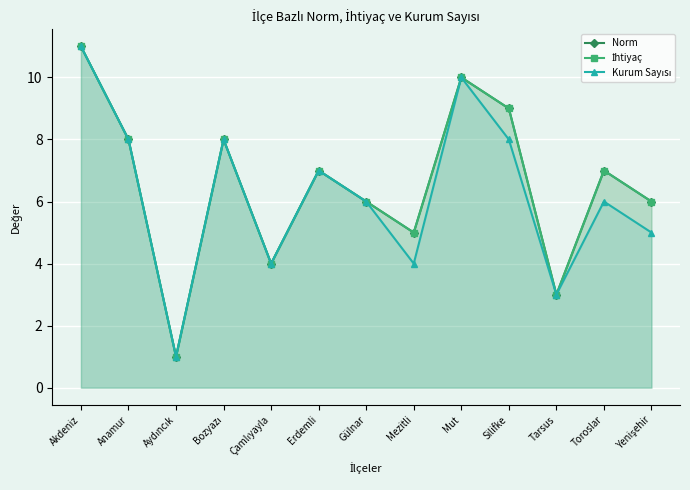

What is the total value across all series at Mut?

30